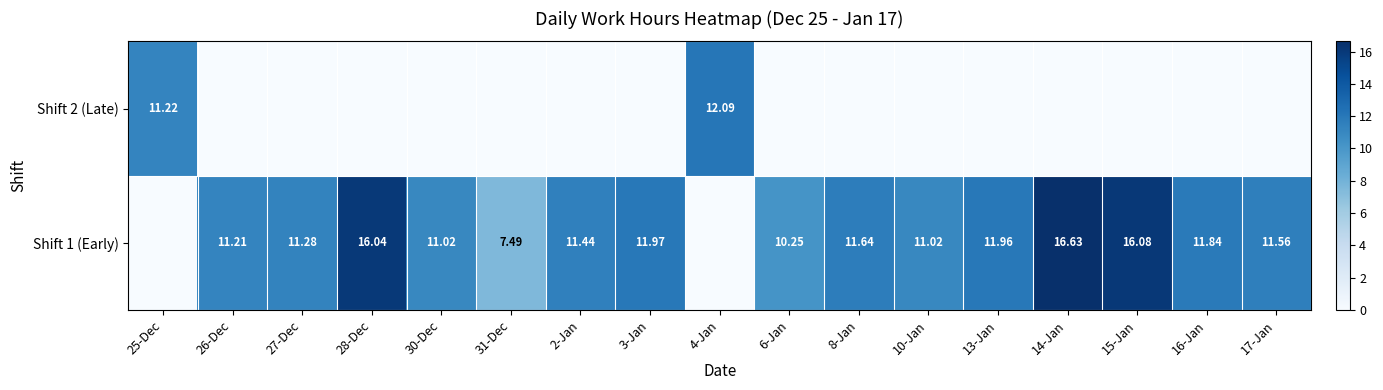

True or false: Shift 1 (Early) has a value of 21.0 at 28-Dec.

False